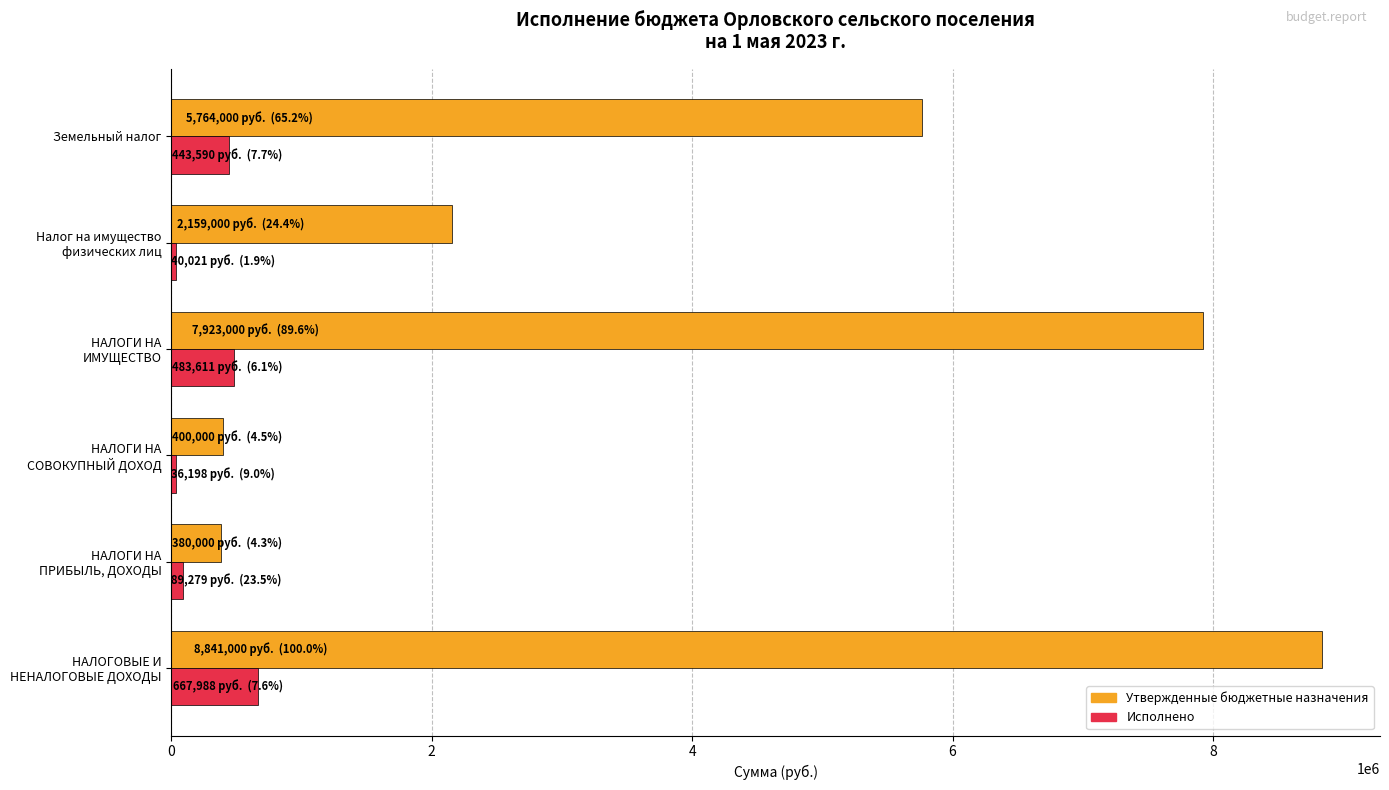

The value of Утвержденные бюджетные назначения at Земельный налог is 5764000.0. True or false?

True